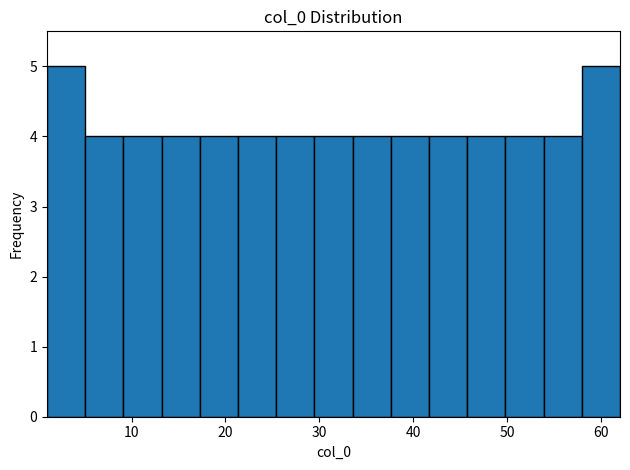

Reading left to right, list every bar in this chart as the range it spans on the x-axis followed by its height. Neither the bar edges nor the heights are printed on the chart, so give them approximately, as read against the axes.

1 to 5: 5
5 to 9: 4
9 to 13: 4
13 to 17: 4
17 to 21: 4
21 to 25: 4
25 to 29: 4
29 to 34: 4
34 to 38: 4
38 to 42: 4
42 to 46: 4
46 to 50: 4
50 to 54: 4
54 to 58: 4
58 to 62: 5